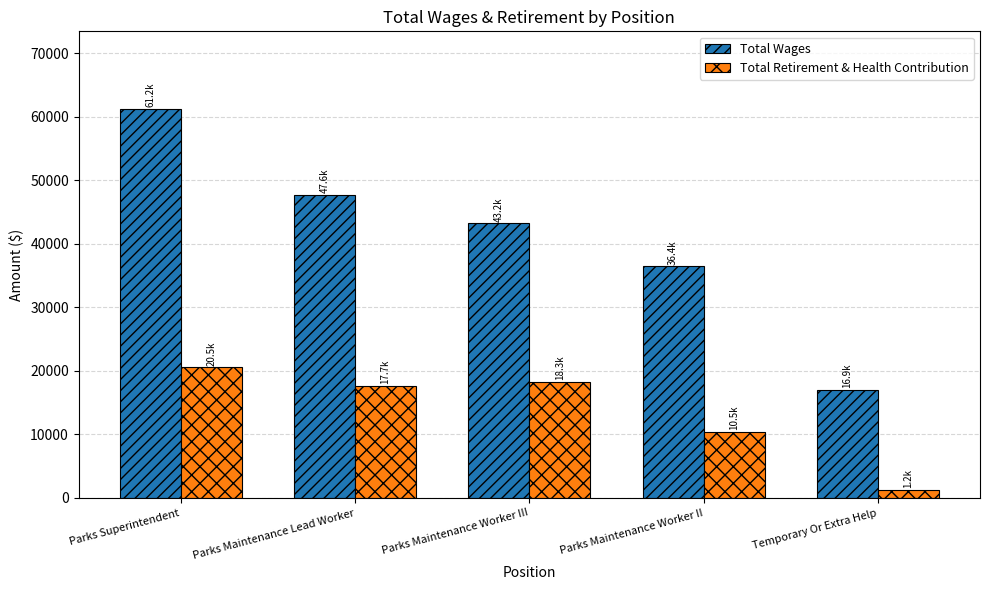

What is the total value across all series at Parks Maintenance Lead Worker?

65302